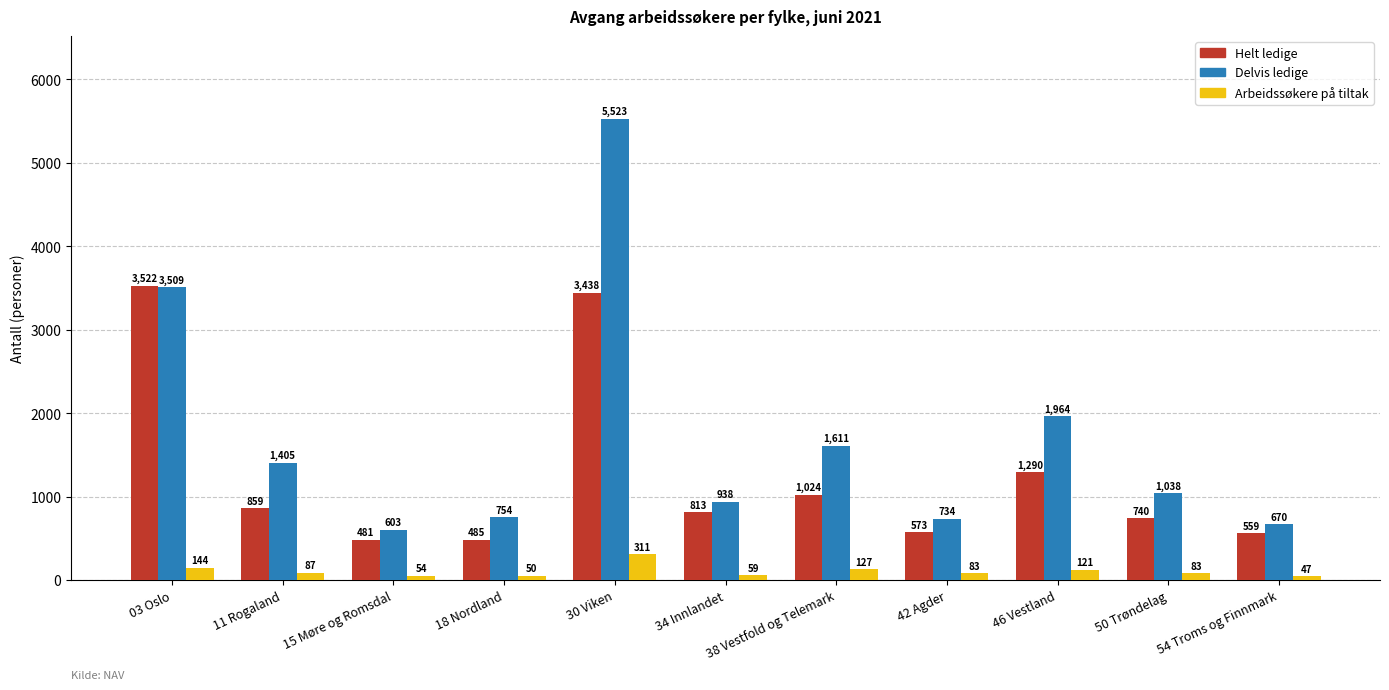

How many distinct data groups are displayed?

3